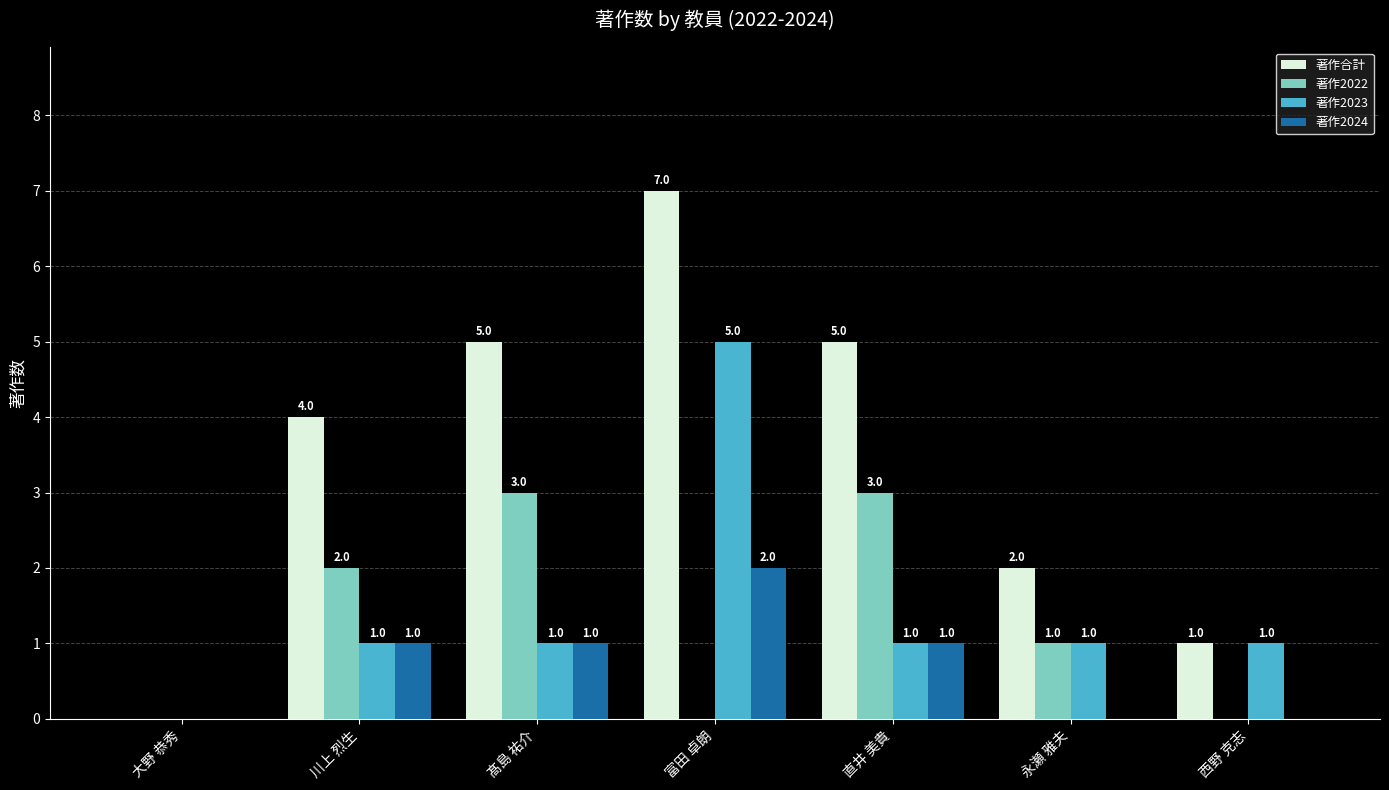

At which category is the sum across all series the highest?

富田 卓朗